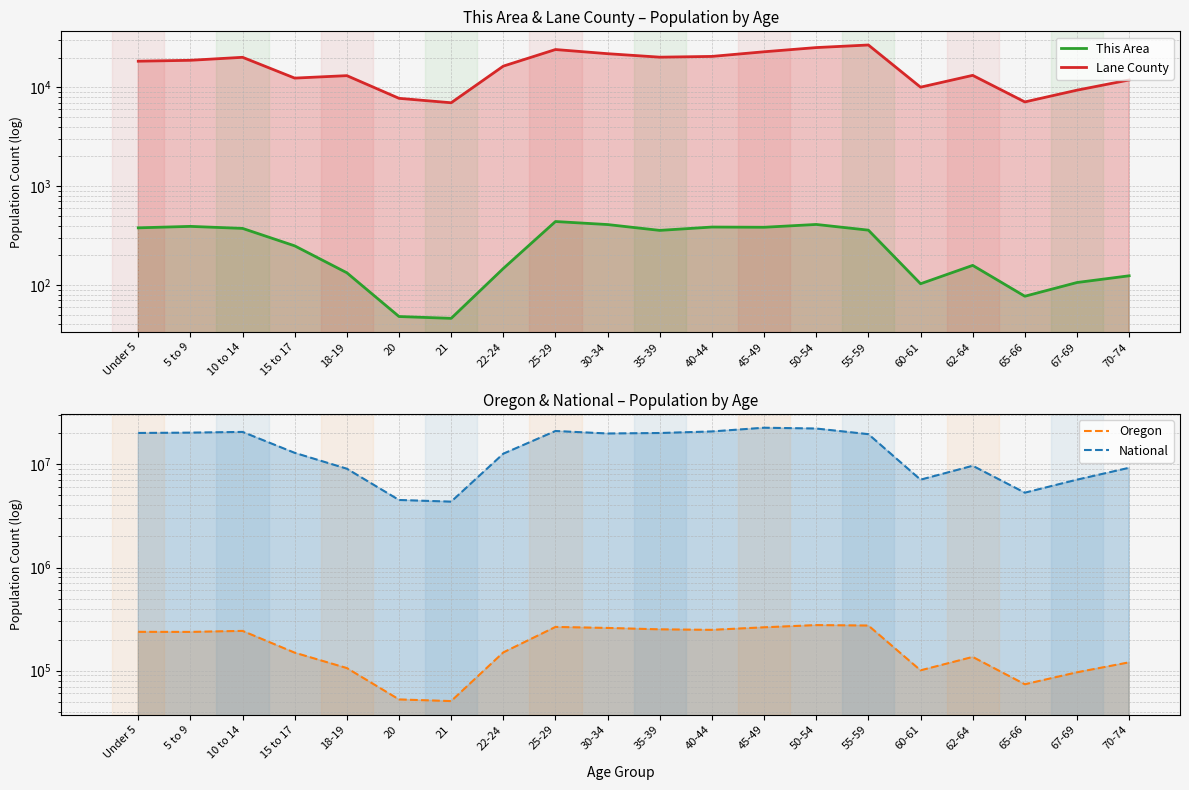

Between 55-59 and 10 to 14, which is larger?

10 to 14